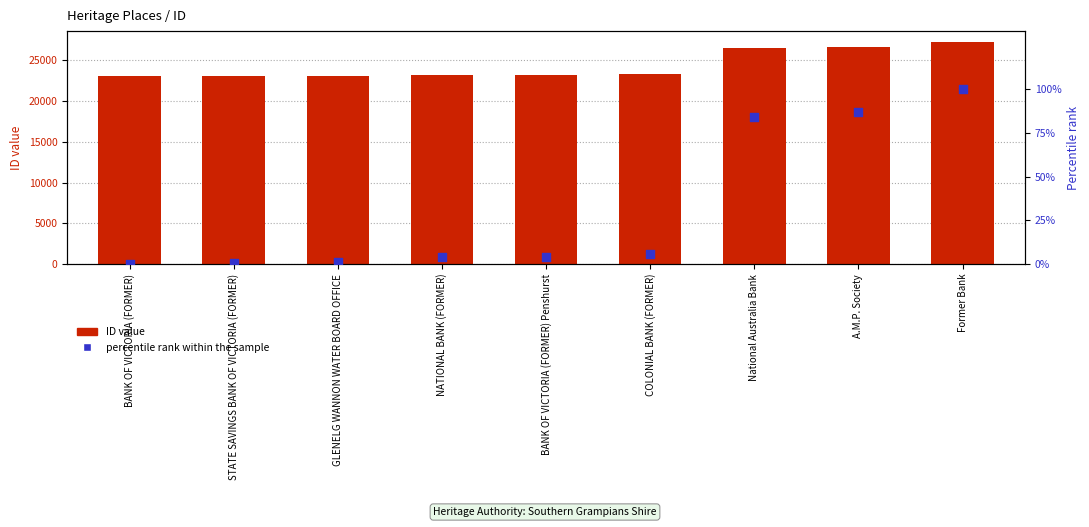

What is the total value across all series at COLONIAL BANK (FORMER)?

23295.5